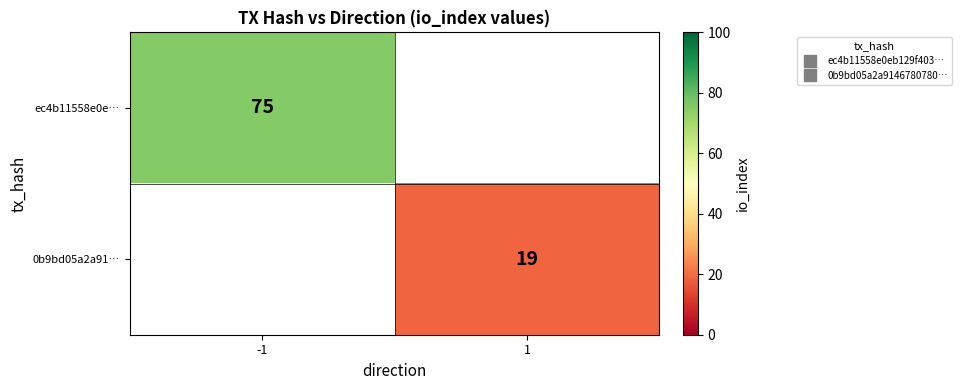

What is the maximum value shown in the chart?

75.0